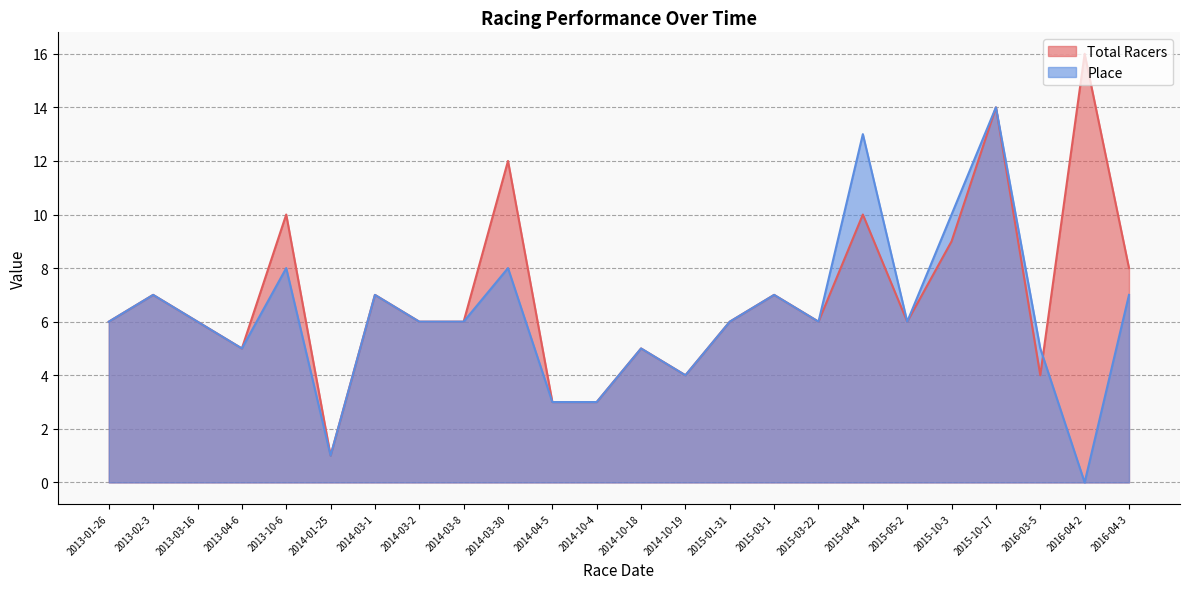

What value does the Total Racers series have at 2015-03-1?

7